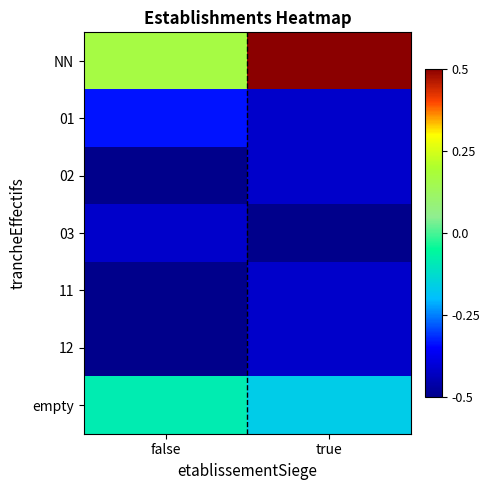

List the series in order of their peak value, lowest first.

02, 03, 11, 12, 01, empty, NN